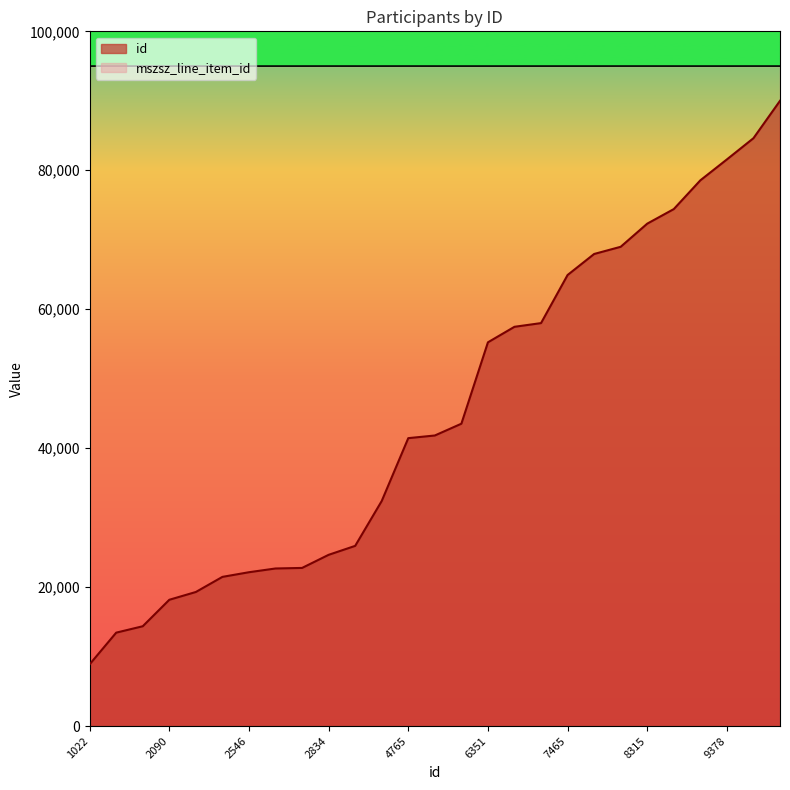

True or false: mszsz_line_item_id and id cross at least once.

False